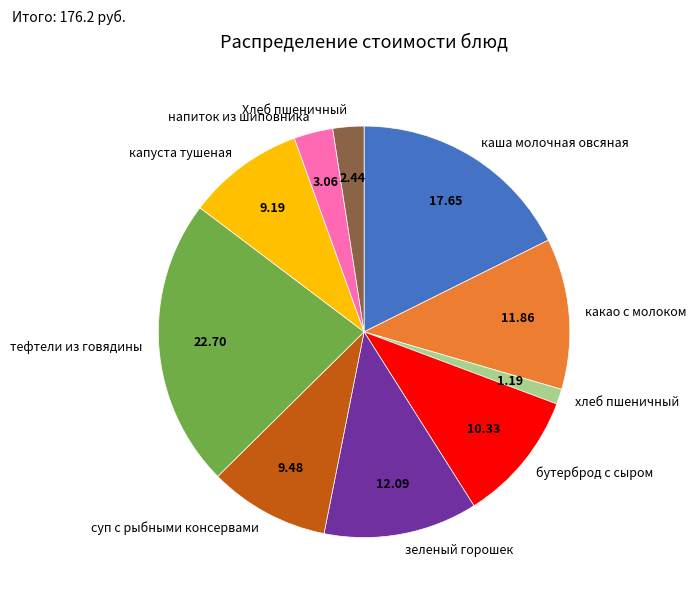

Is the sum of бутерброд с сыром and напиток из шиповника greater than half?

No